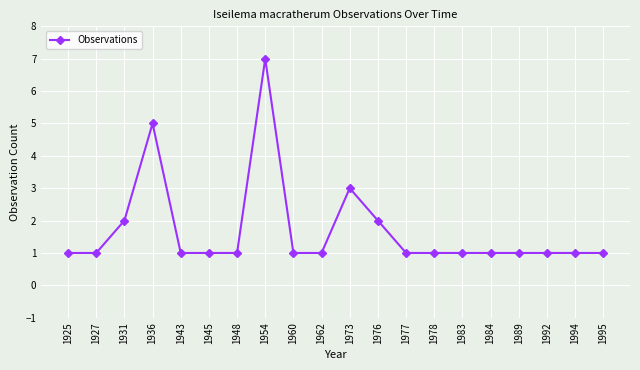

Where is the first local maximum?

1936